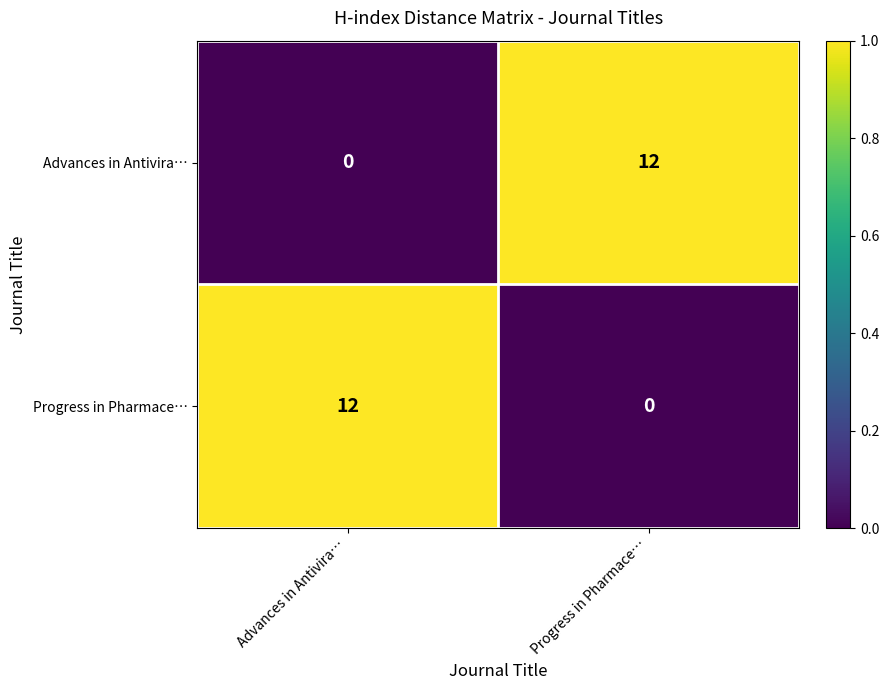

What is the maximum value for Progress in Pharmace…?

12